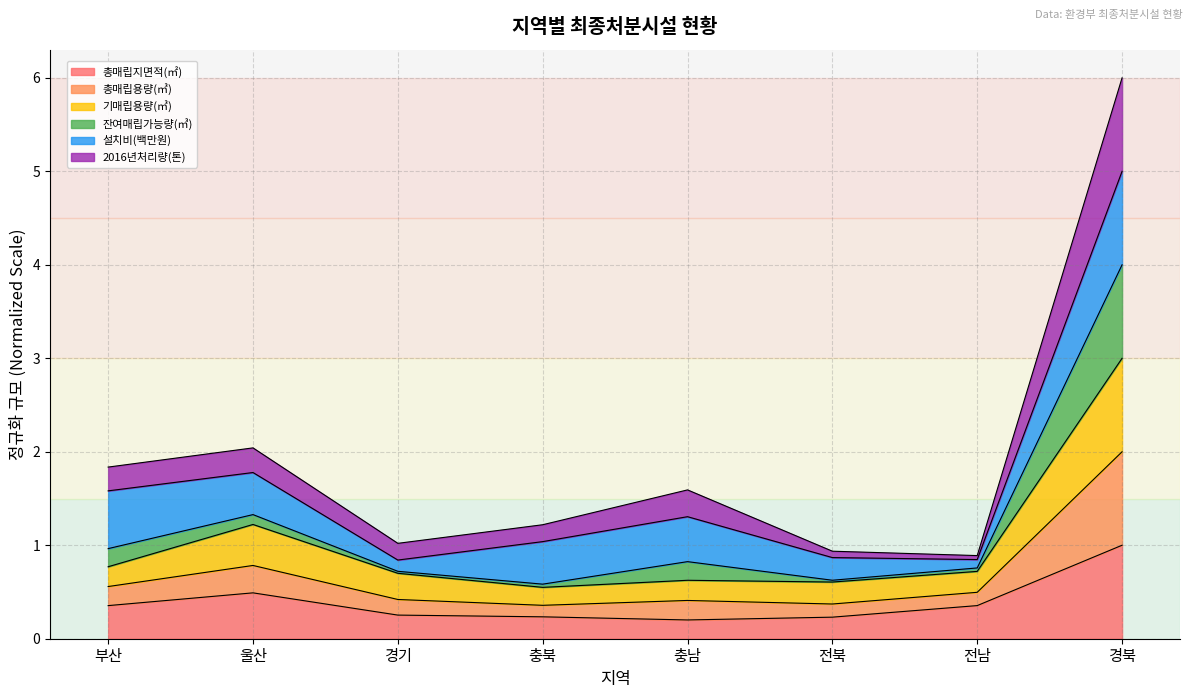

What position from the right is 충북?

5